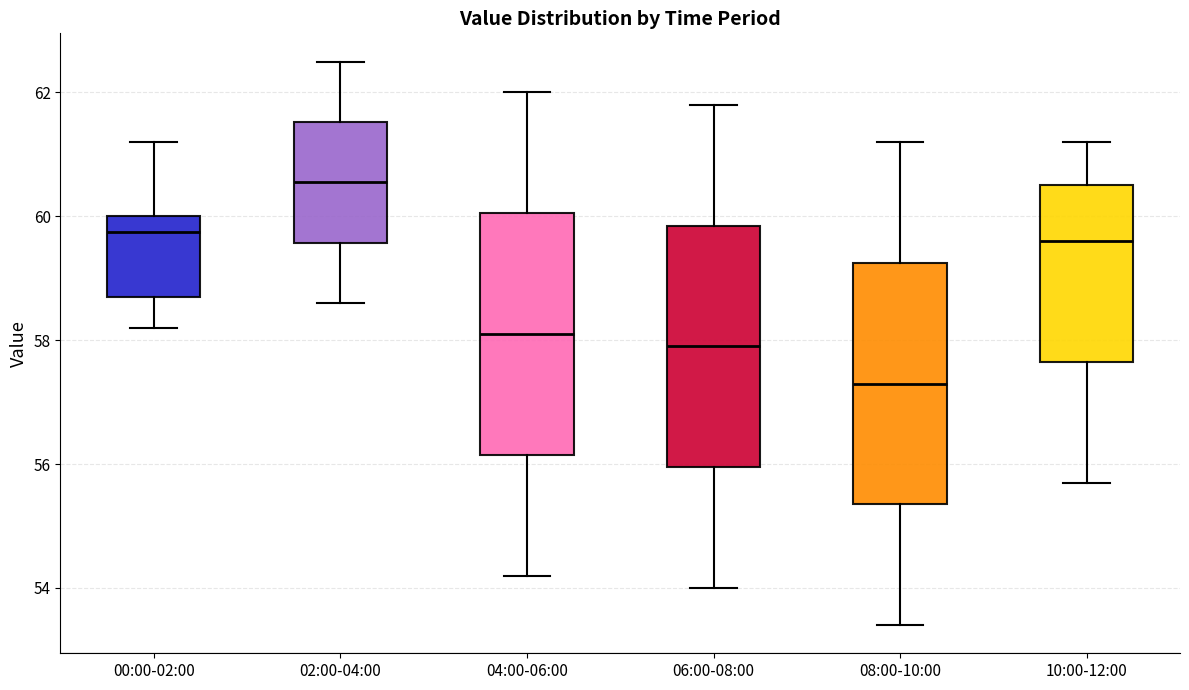

Which box has the highest median line?

02:00-04:00